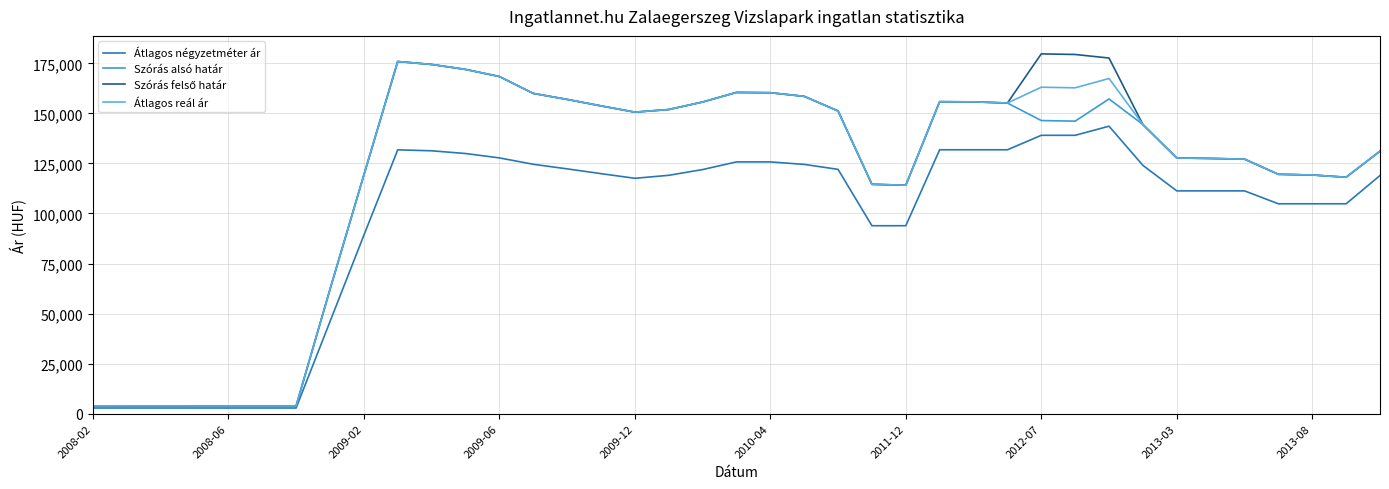

How many interior local peaks does the Szórás alsó határ series have?

4